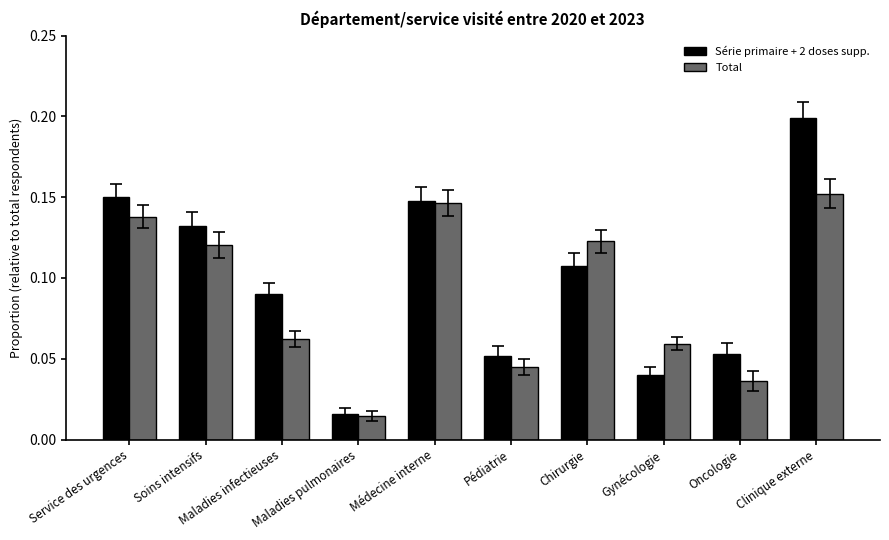

Does the chart contain stacked bars?

No